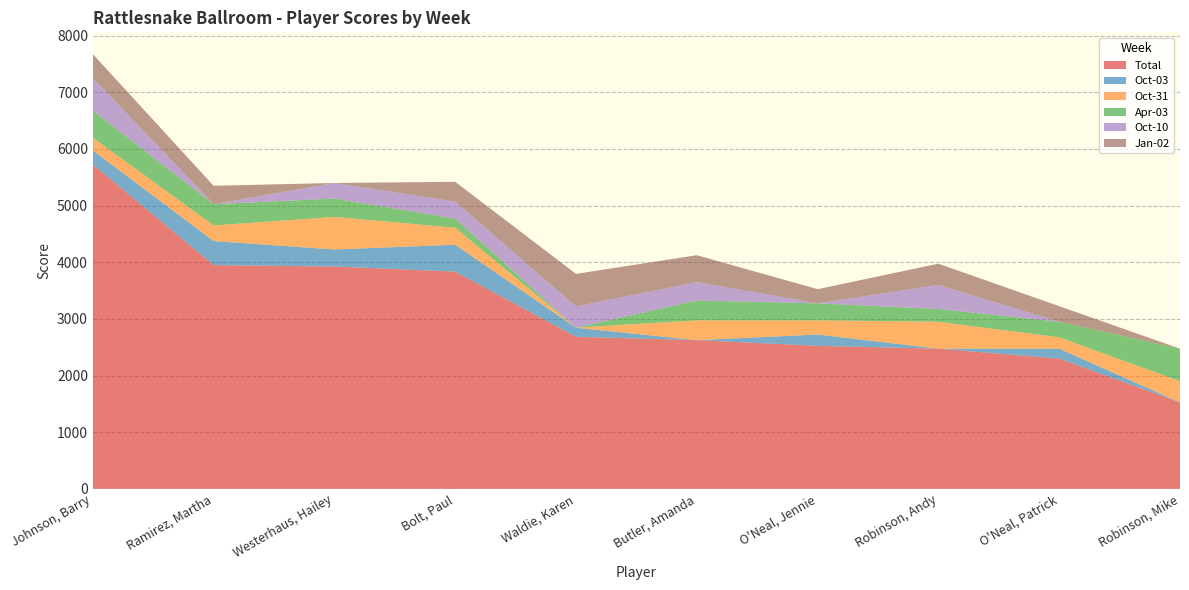

Reading left to right, transcribe all the data shown in this chart.

Total: Johnson, Barry=5725	Ramirez, Martha=3950	Westerhaus, Hailey=3925	Bolt, Paul=3835	Waldie, Karen=2685	Butler, Amanda=2625	O'Neal, Jennie=2525	Robinson, Andy=2475	O'Neal, Patrick=2300	Robinson, Mike=1525
Oct-03: Johnson, Barry=250	Ramirez, Martha=425	Westerhaus, Hailey=300	Bolt, Paul=475	Waldie, Karen=160	Butler, Amanda=0	O'Neal, Jennie=200	Robinson, Andy=0	O'Neal, Patrick=175	Robinson, Mike=0
Oct-31: Johnson, Barry=225	Ramirez, Martha=275	Westerhaus, Hailey=575	Bolt, Paul=300	Waldie, Karen=0	Butler, Amanda=350	O'Neal, Jennie=250	Robinson, Andy=475	O'Neal, Patrick=200	Robinson, Mike=375
Apr-03: Johnson, Barry=475	Ramirez, Martha=375	Westerhaus, Hailey=325	Bolt, Paul=160	Waldie, Karen=0	Butler, Amanda=350	O'Neal, Jennie=300	Robinson, Andy=225	O'Neal, Patrick=275	Robinson, Mike=575
Oct-10: Johnson, Barry=575	Ramirez, Martha=0	Westerhaus, Hailey=275	Bolt, Paul=300	Waldie, Karen=375	Butler, Amanda=325	O'Neal, Jennie=0	Robinson, Andy=425	O'Neal, Patrick=0	Robinson, Mike=0
Jan-02: Johnson, Barry=425	Ramirez, Martha=325	Westerhaus, Hailey=0	Bolt, Paul=350	Waldie, Karen=575	Butler, Amanda=475	O'Neal, Jennie=250	Robinson, Andy=375	O'Neal, Patrick=275	Robinson, Mike=0